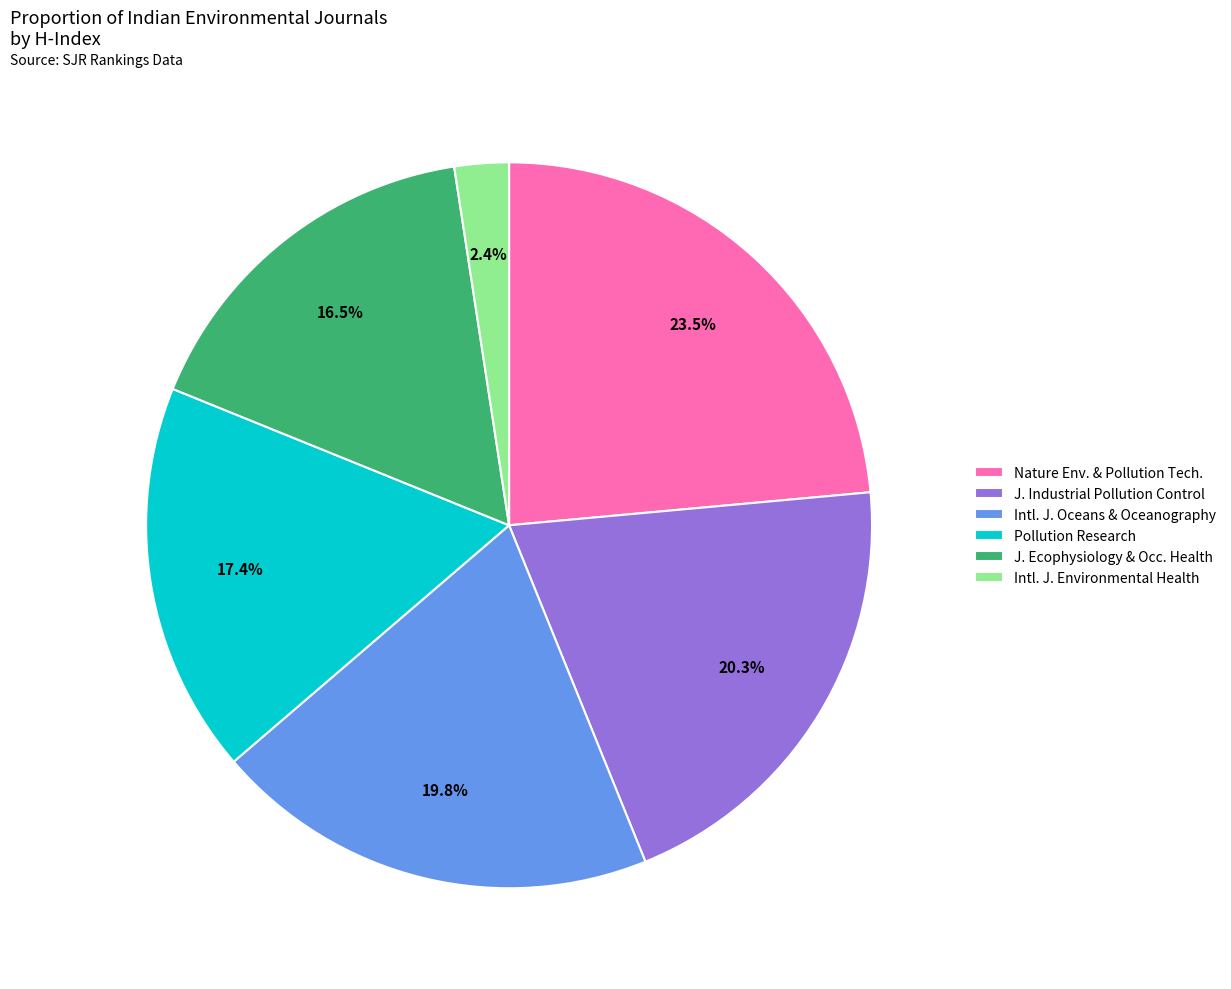

Is there a majority slice in this chart?

No